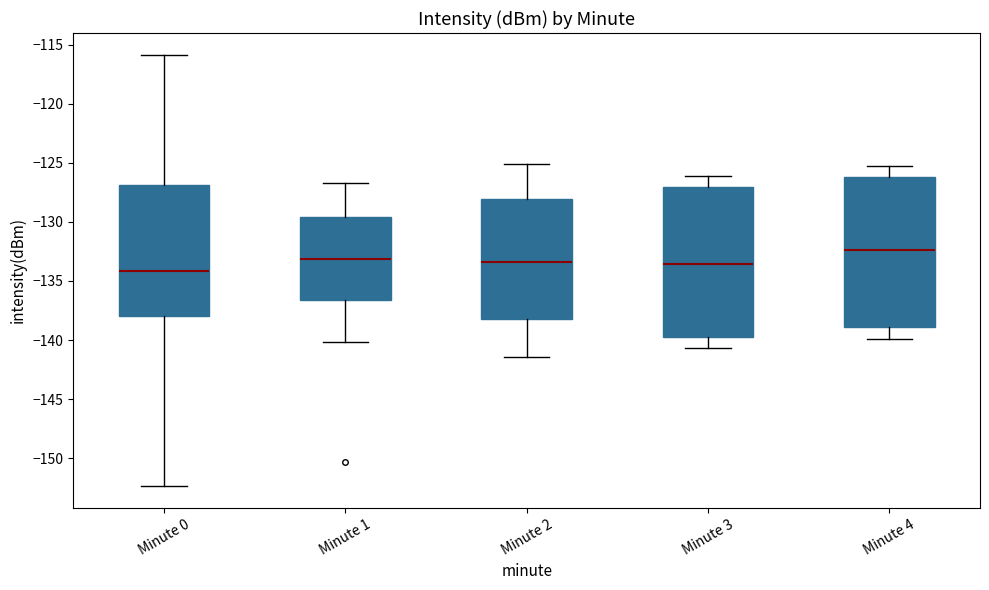

Which box has the highest median line?

Minute 4